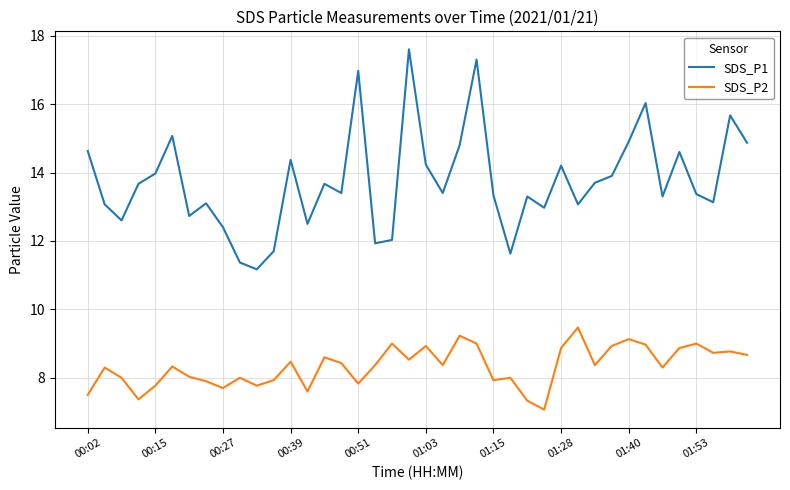

What is the maximum value for SDS_P2?

9.5